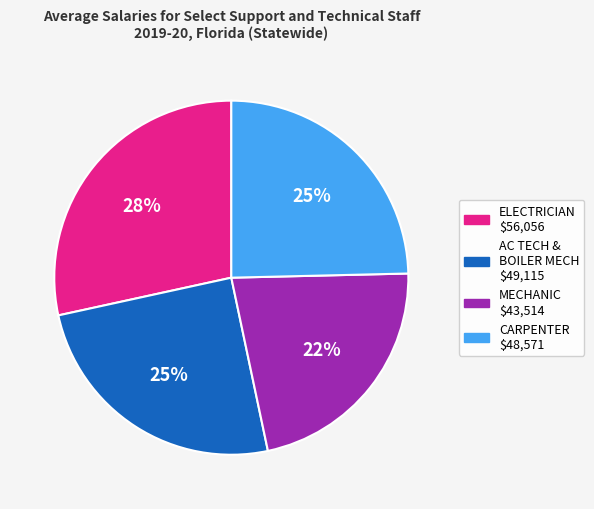

Is there any slice that represents more than half of the pie?

No